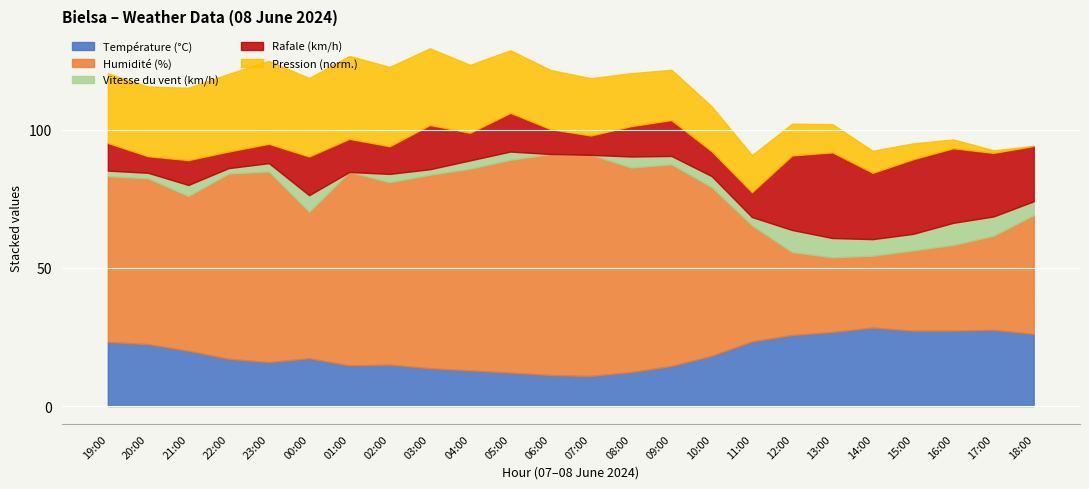

The Rafale (km/h) series shows 6.0 at 22:00. True or false?

True